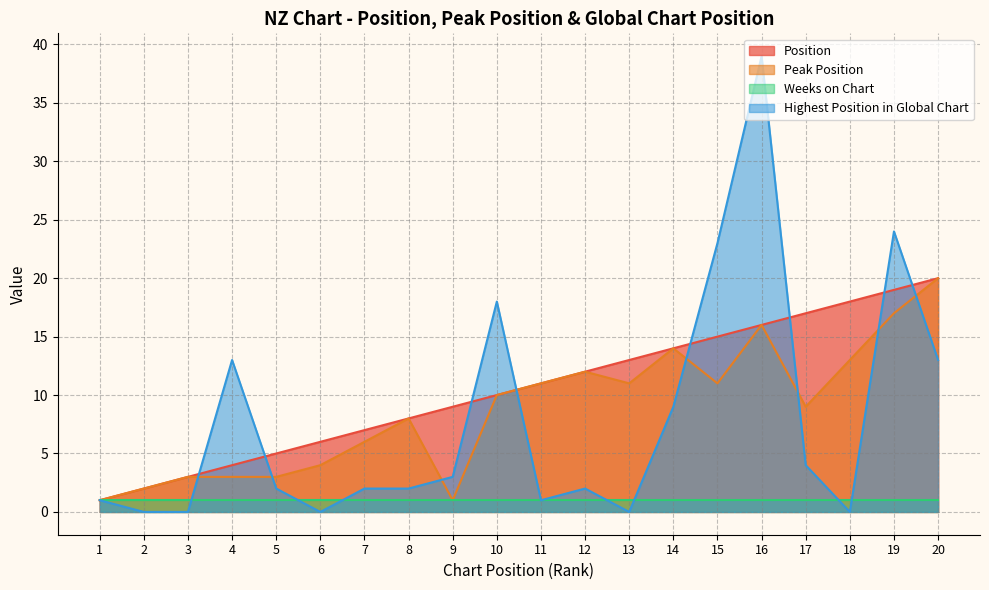

Which category has the highest value in the Position series?

20